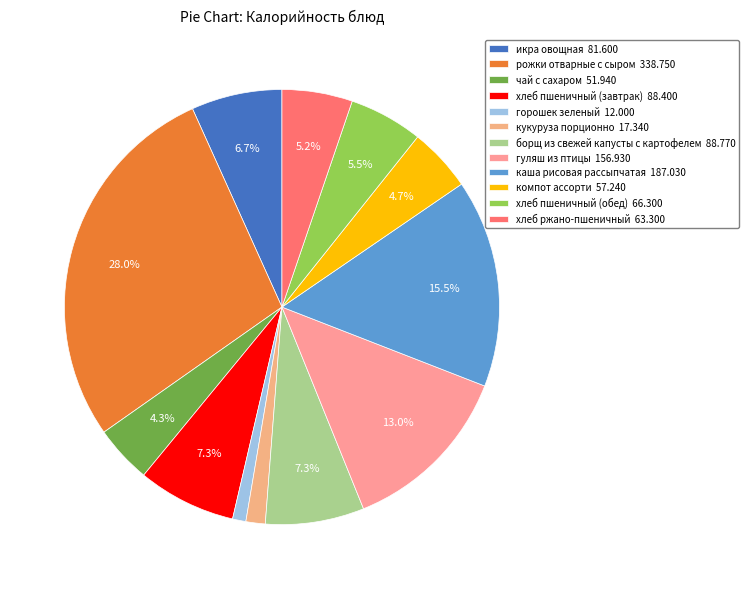

What is the change in value from хлеб пшеничный (завтрак) to каша рисовая рассыпчатая?

+98.6